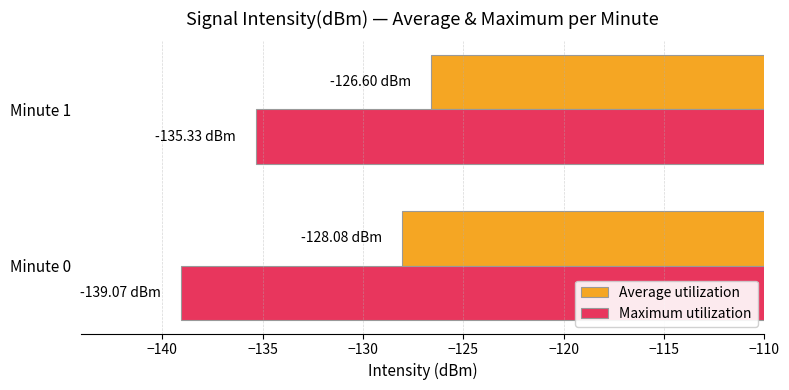

Which series has the widest spread of values?

Maximum utilization